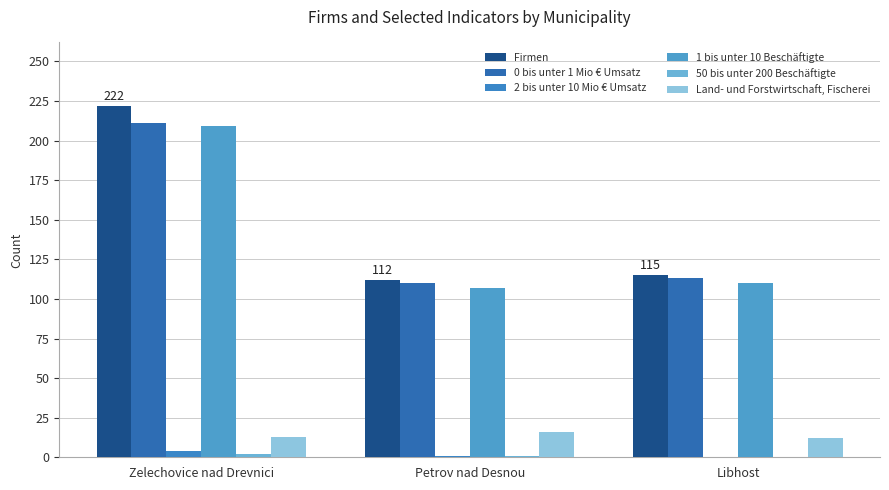

At which label does Firmen reach its peak?

Zelechovice nad Drevnici